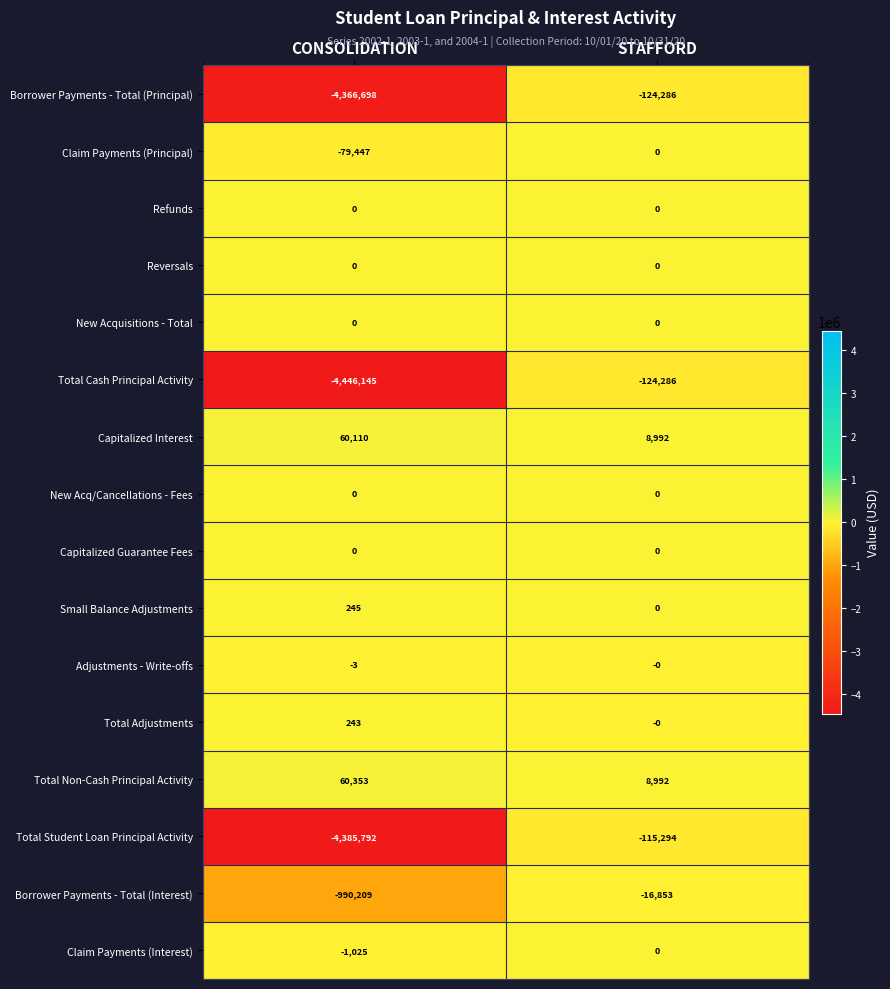

List the labels in order of Borrower Payments - Total (Interest) value, smallest first.

CONSOLIDATION, STAFFORD